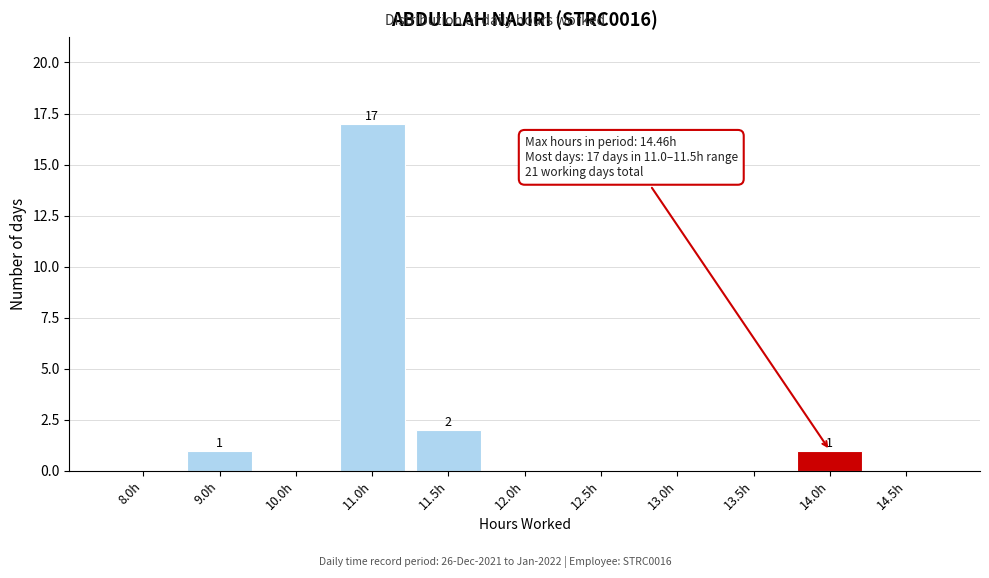

Reading left to right, transcribe all the data shown in this chart.

8.0h=0	9.0h=1	10.0h=0	11.0h=17	11.5h=2	12.0h=0	12.5h=0	13.0h=0	13.5h=0	14.0h=1	14.5h=0